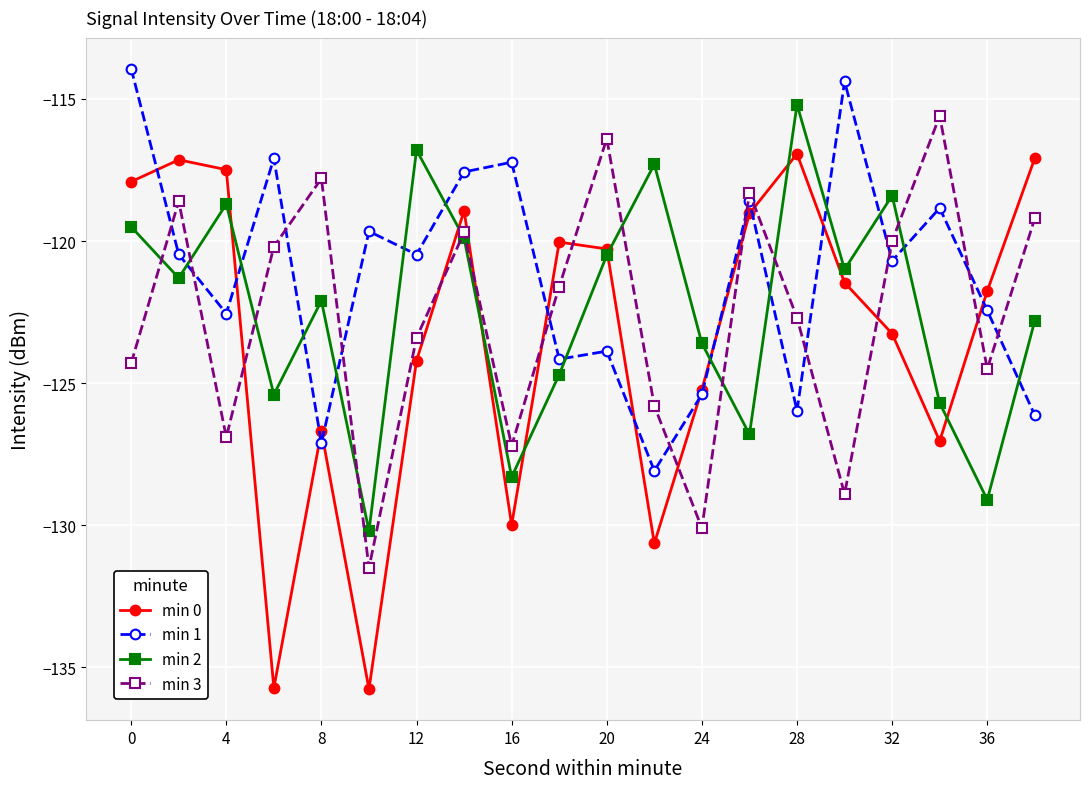

What is the average value of the min 0 series?

-123.3